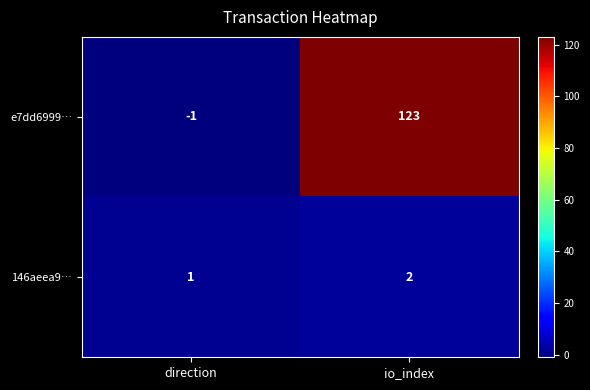

What is the sum of all e7dd6999… values?

122